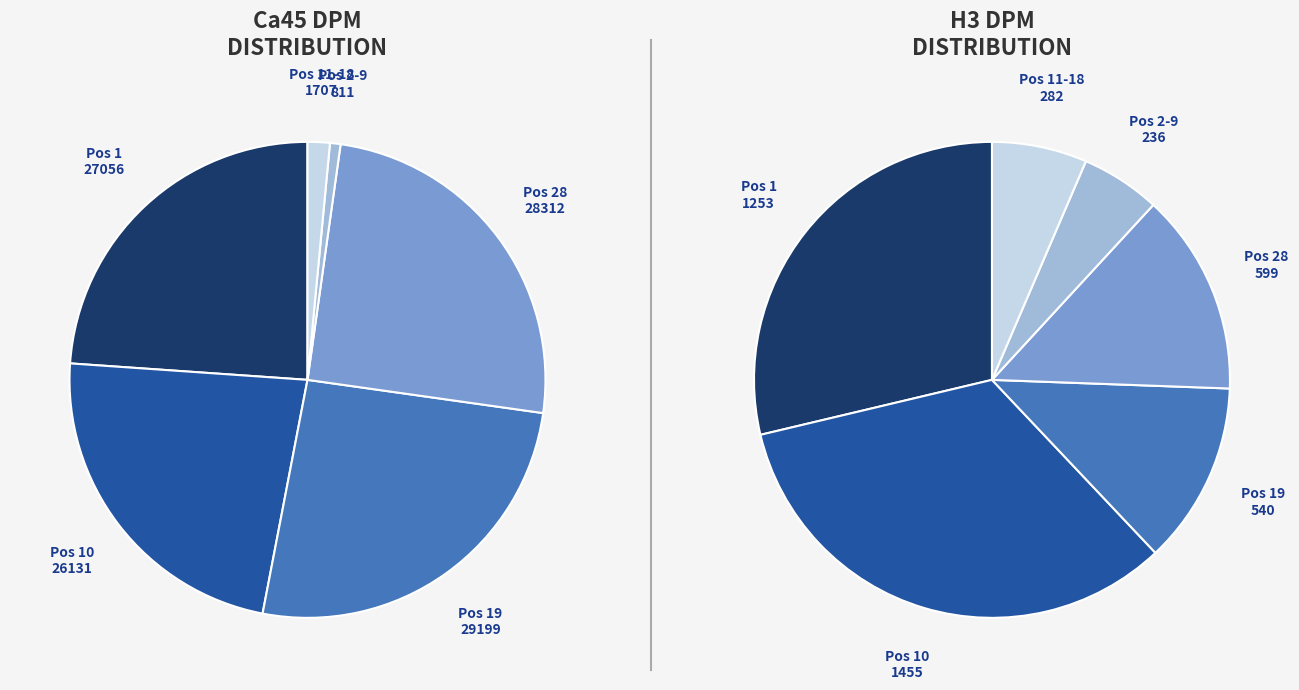

What percentage is the 2 slice, to the nearest percent?

26%